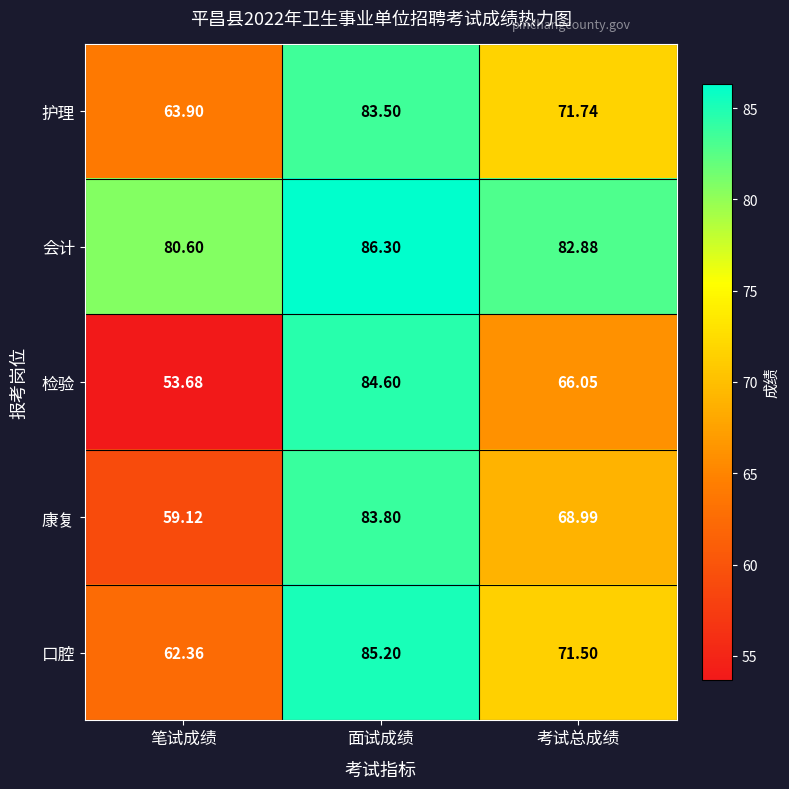

Where is 口腔 nearest to the value 73?

考试总成绩